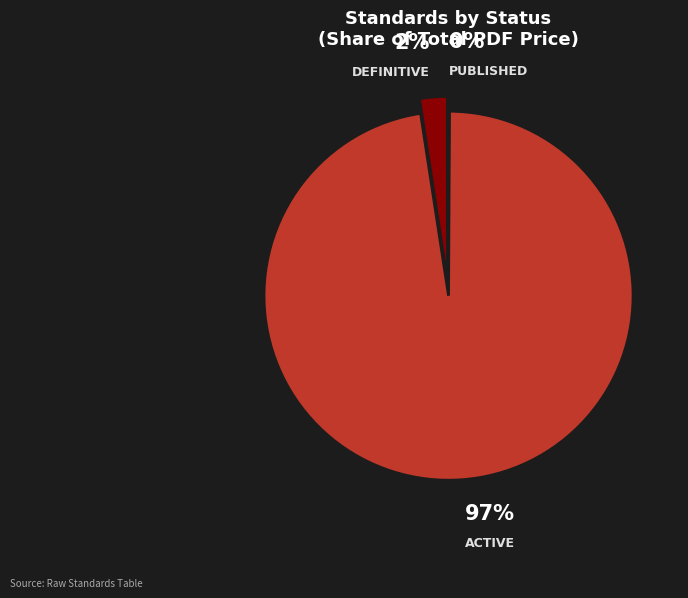

Is there a majority slice in this chart?

Yes